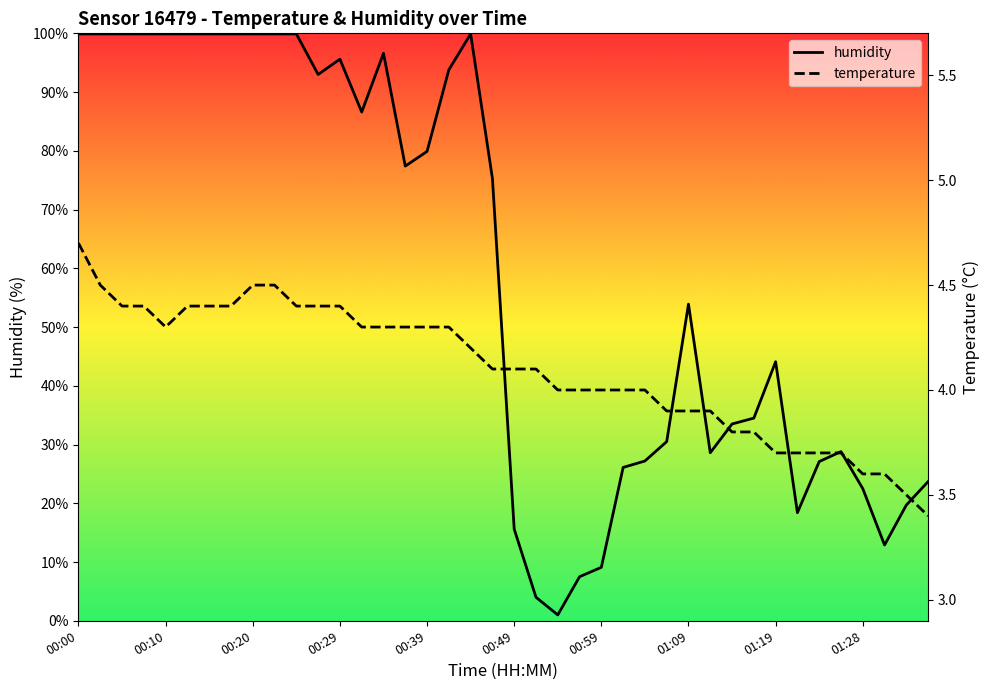

What is the maximum value shown in the chart?

99.9